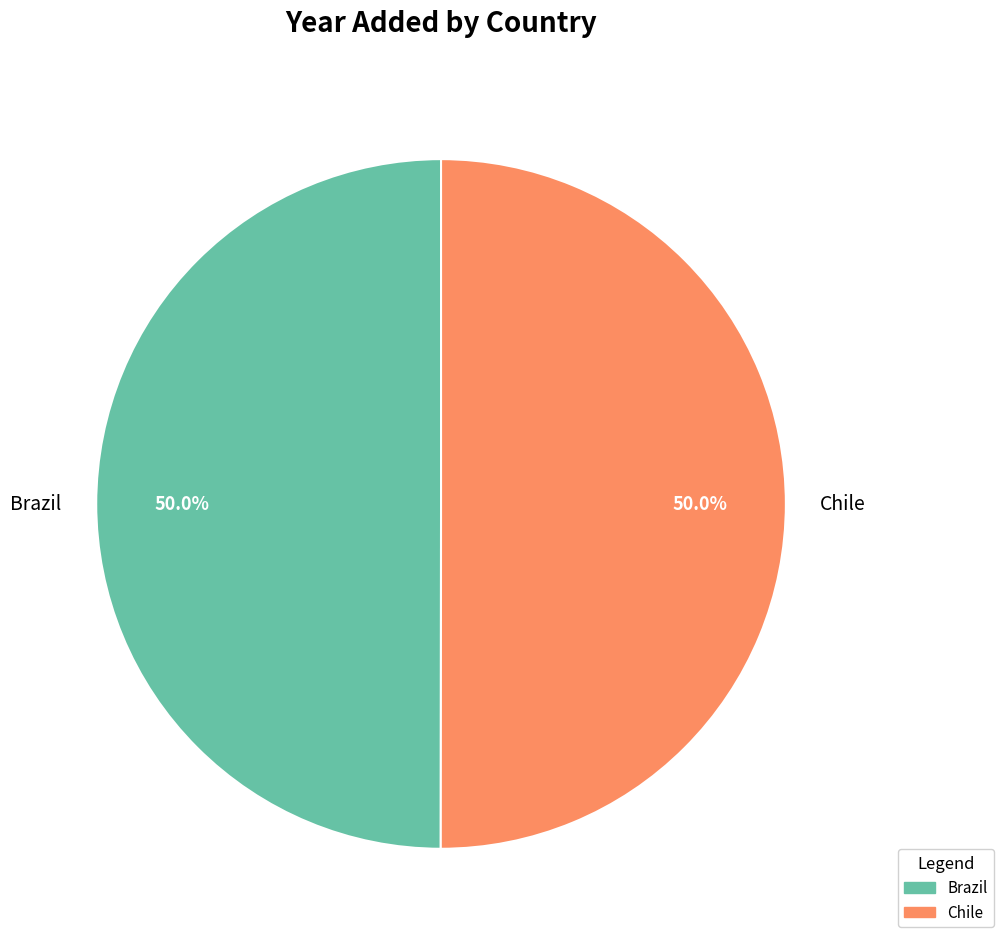

What percentage do Chile and Brazil together represent?

100.0%